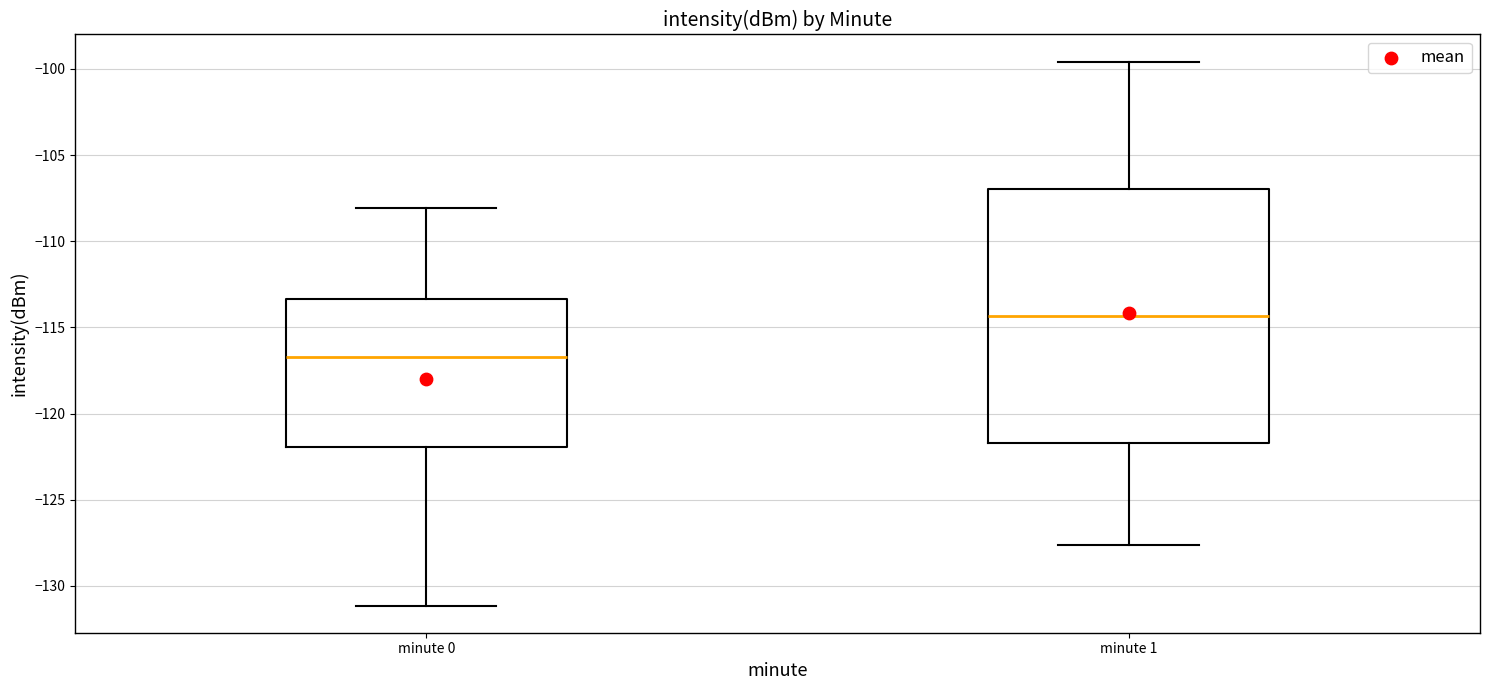

Where is the upper edge of the box for minute 1 on the y-axis? The values are not printed on the chart, so give them approximately, as read against the axis.

-107.0